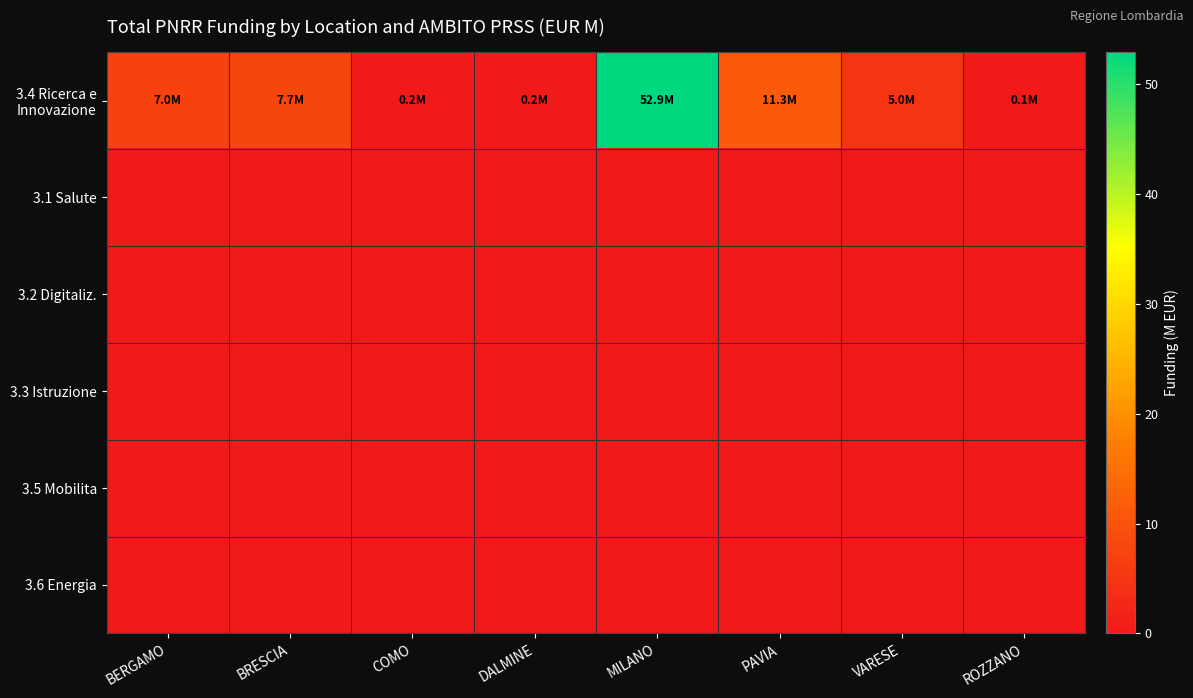

At how many categories does at least one series exceed 26?

1